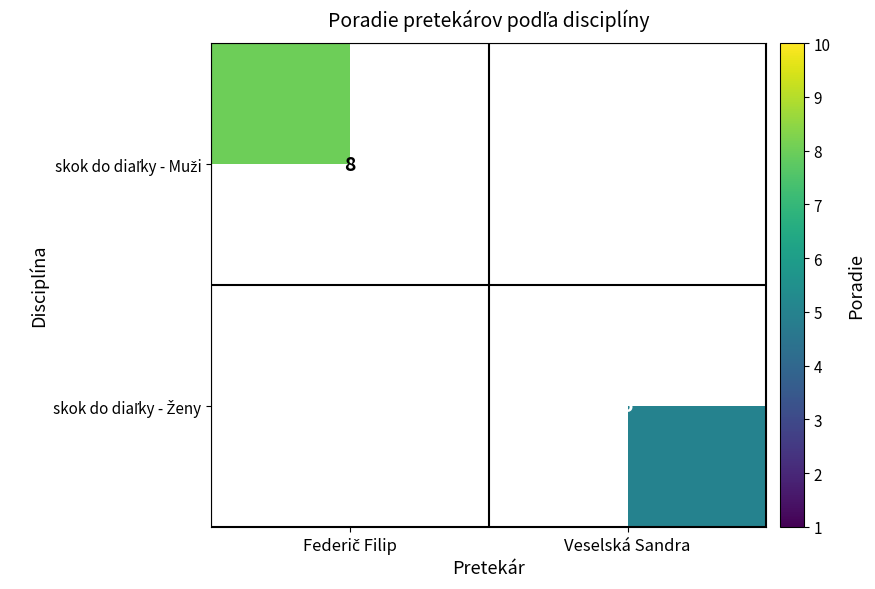

The value of skok do diaľky - Ženy at Veselská Sandra is 3.4. True or false?

False